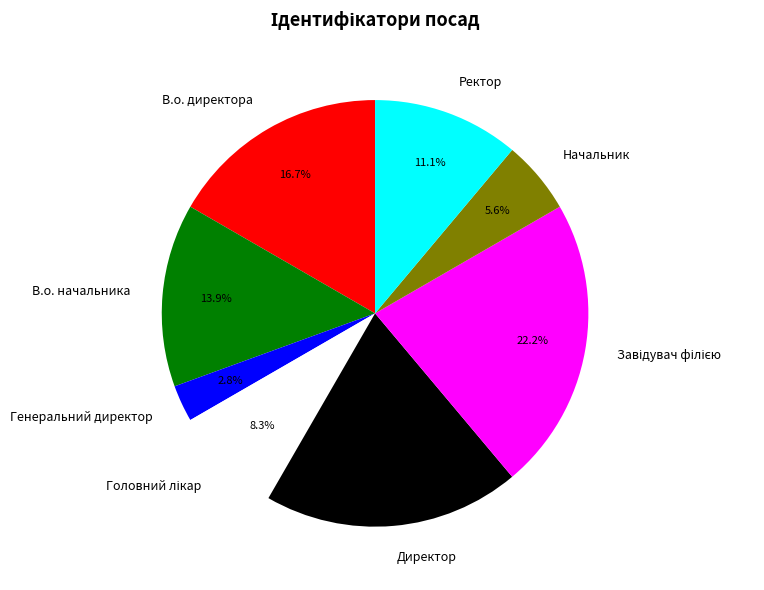

What is the total percentage of Ректор and В.о. директора?

27.8%